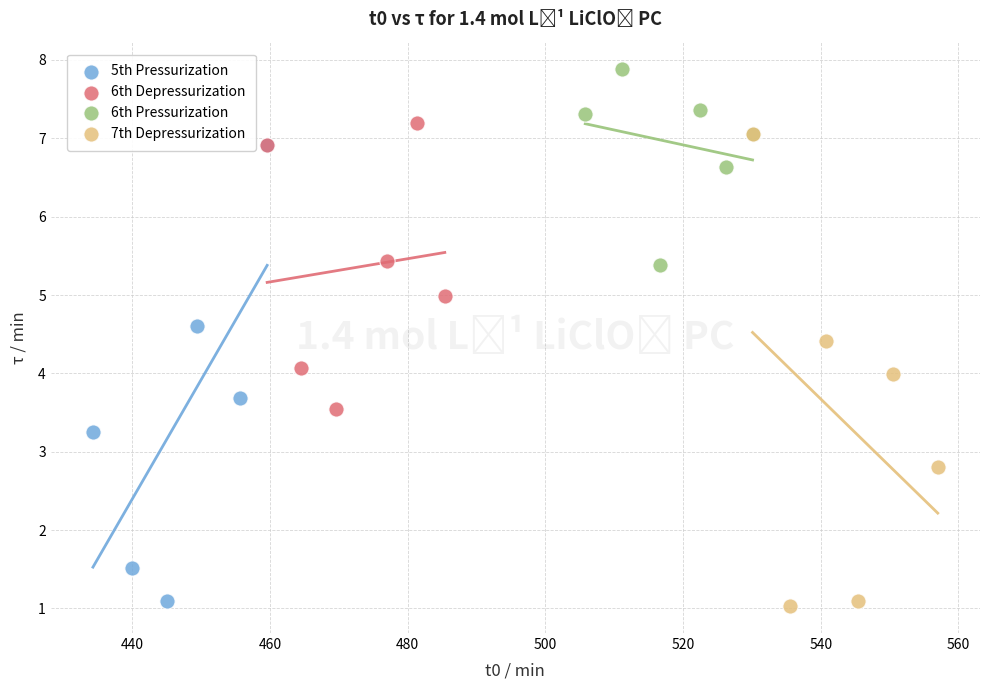

What are all the series names shown in the legend?

5th Pressurization, 6th Depressurization, 6th Pressurization, 7th Depressurization